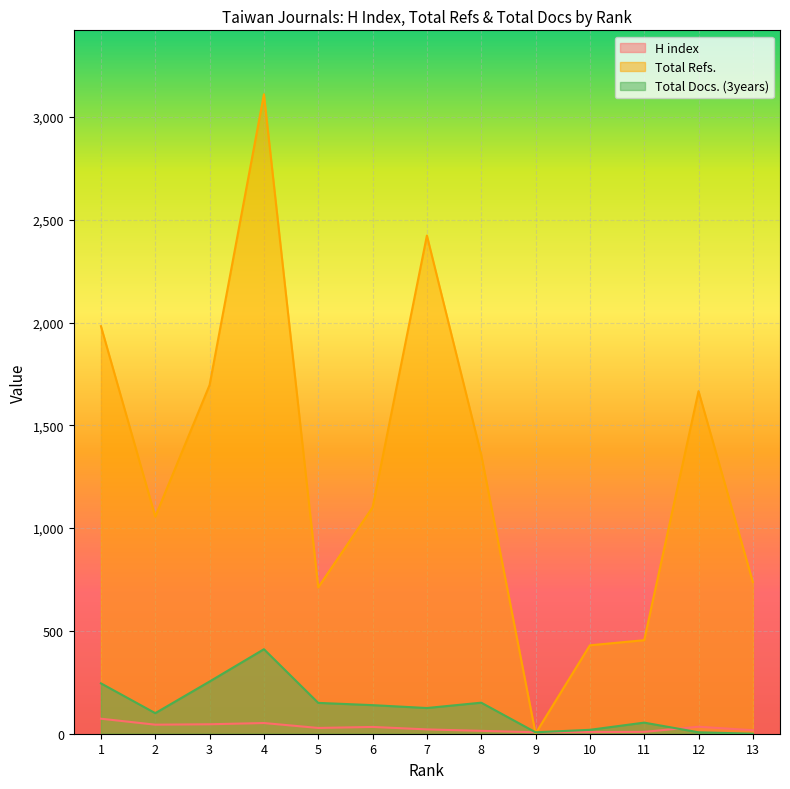

Between 1 and 4, which is larger?

1